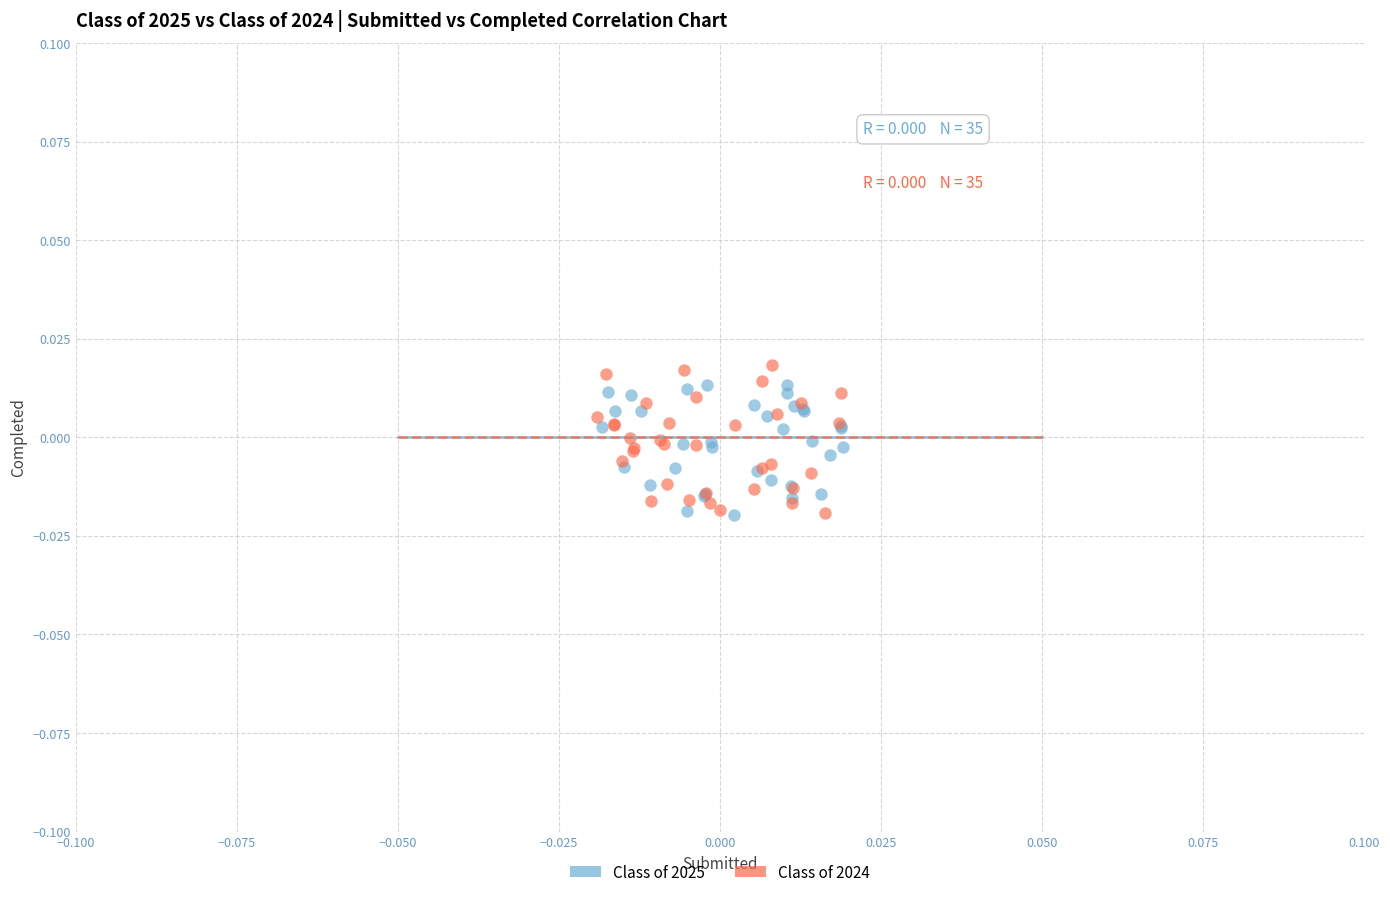

Which series has the widest spread of Y values?

Class of 2024